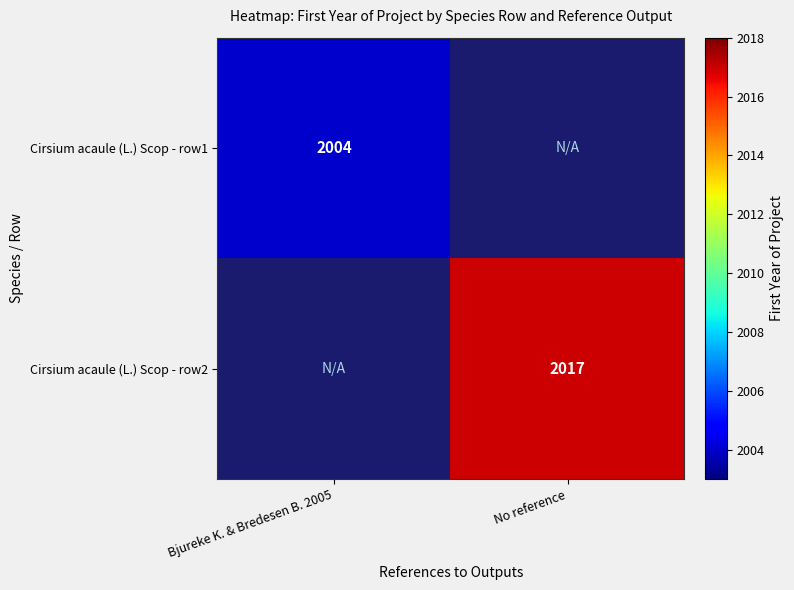

True or false: Cirsium acaule (L.) Scop - row2 has a value of 2874 at No reference.

False